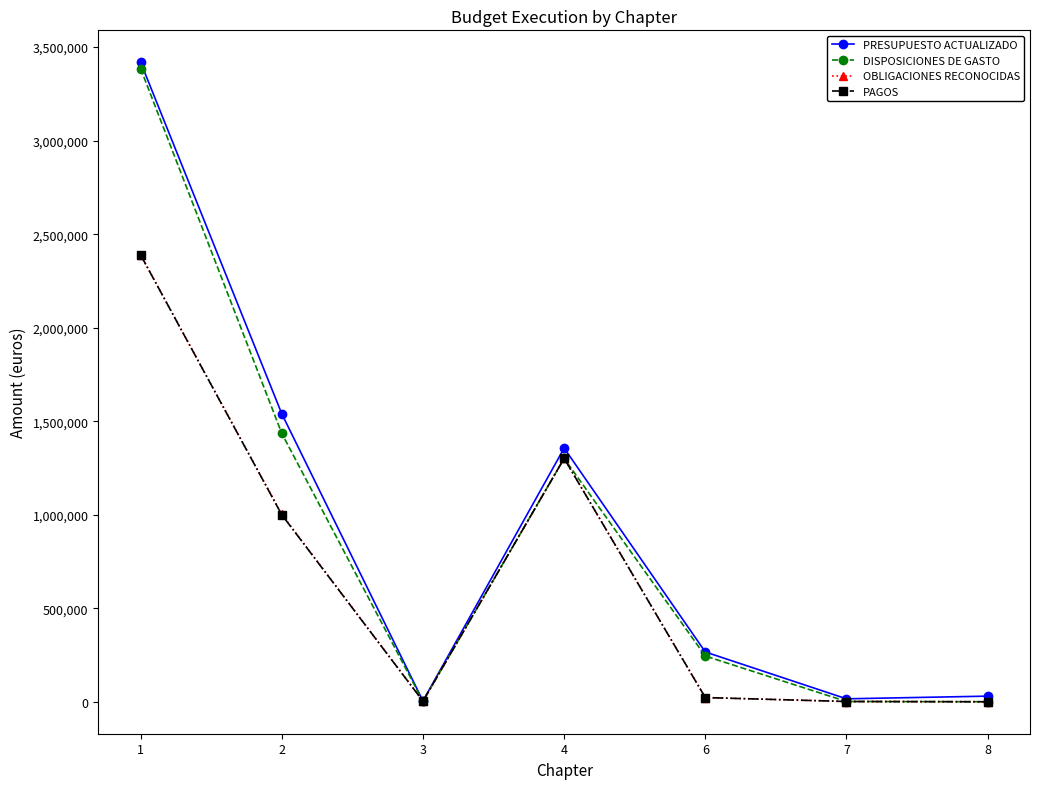

At how many categories does at least one series exceed 488832?

3